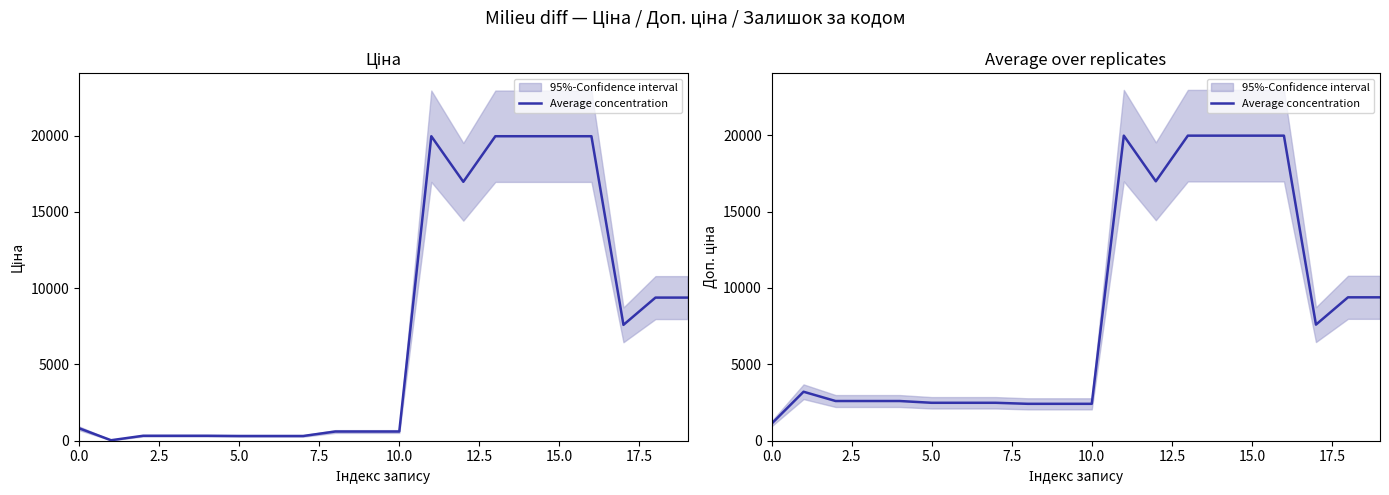

What is the label of the 17th point from the left?

16